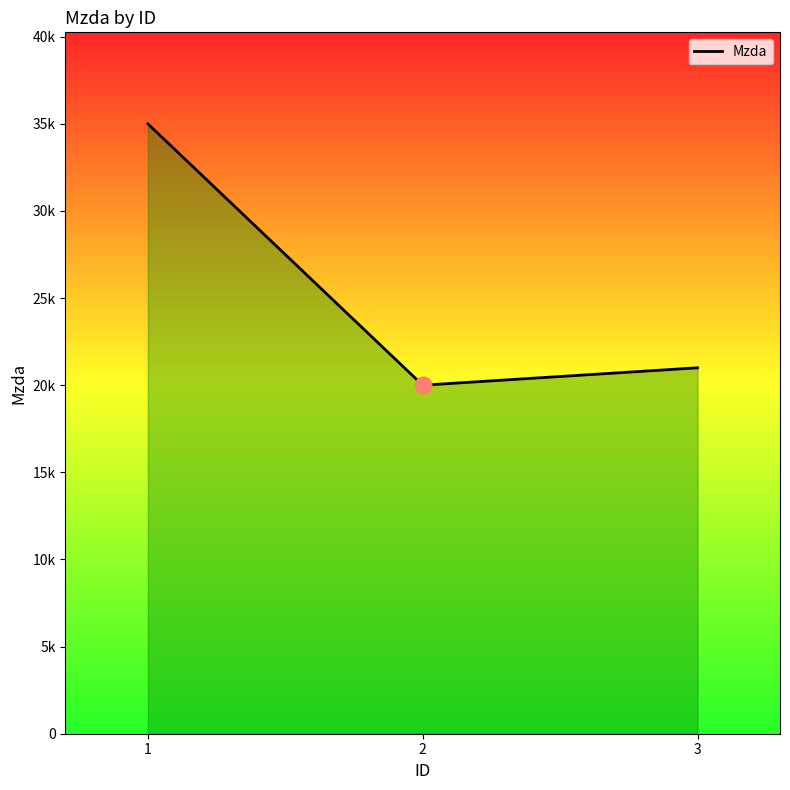

List the labels in order of value, largest first.

1, 3, 2